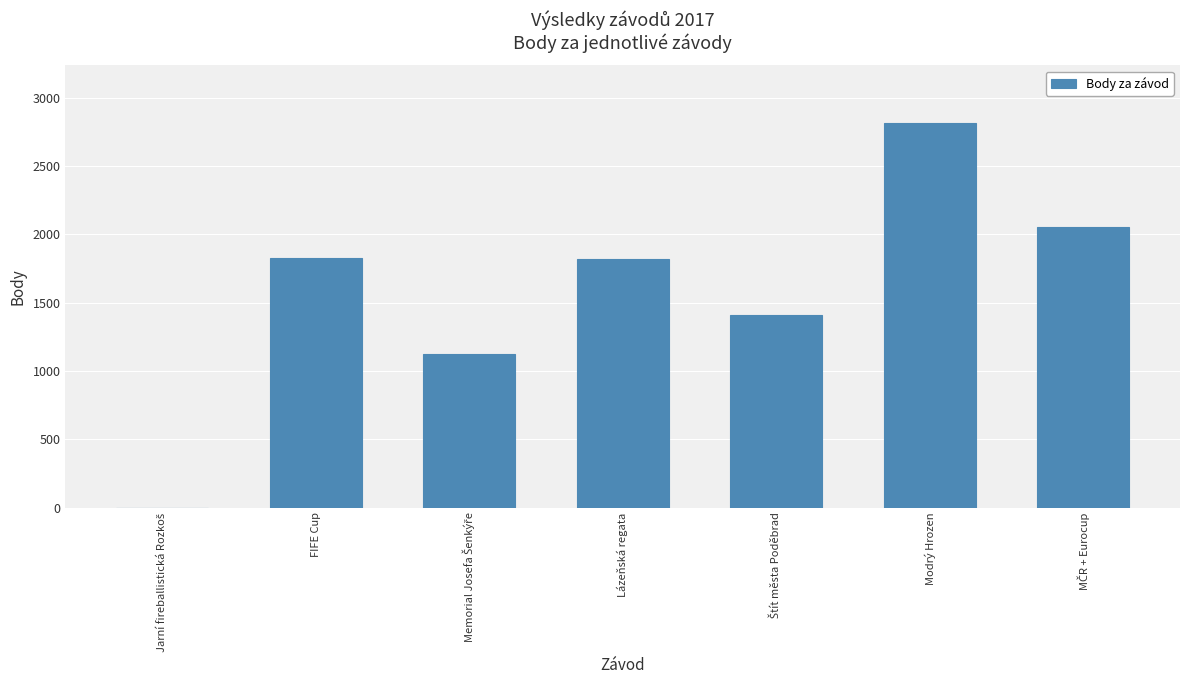

Which category has the highest value across all series?

Modrý Hrozen